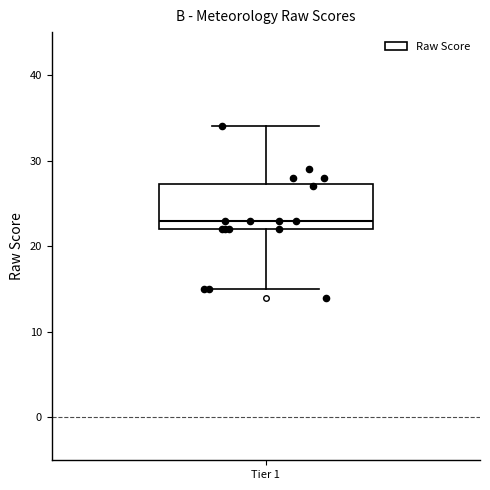

Transcribe this box plot: give where the median line is, the range the box spans, and where the two whiskers end, as read against the y-axis. The values are not printed on the chart, so give them approximately, as read against the axis.

median 23, box 22 to 27, whiskers 15 to 34